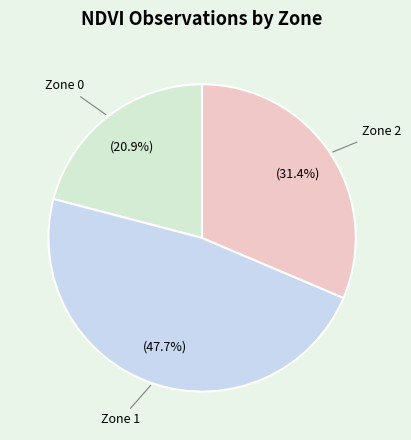

To the nearest percent, what is the average slice percentage?

33%